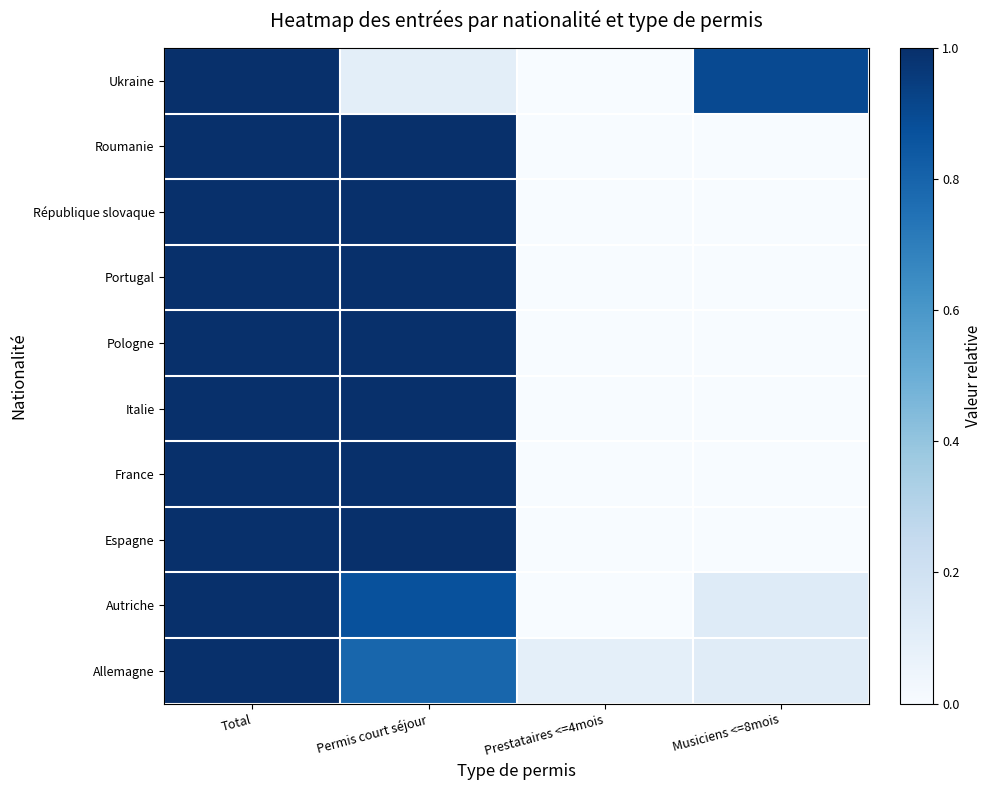

Rank the series by their maximum value, from lowest to highest.

France, Espagne, Autriche, Ukraine, Italie, Portugal, Pologne, République slovaque, Allemagne, Roumanie